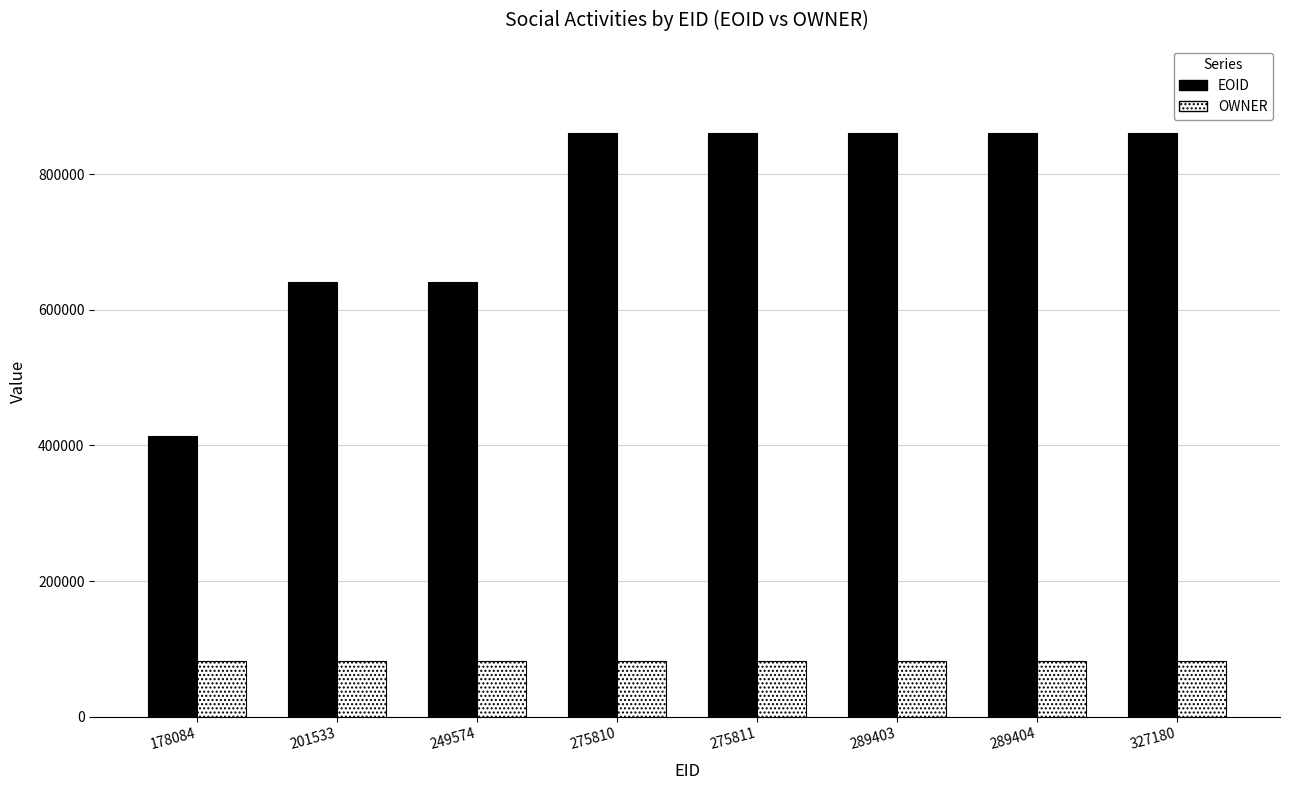

What is the value of the OWNER bar at the 5th from the left?

82606